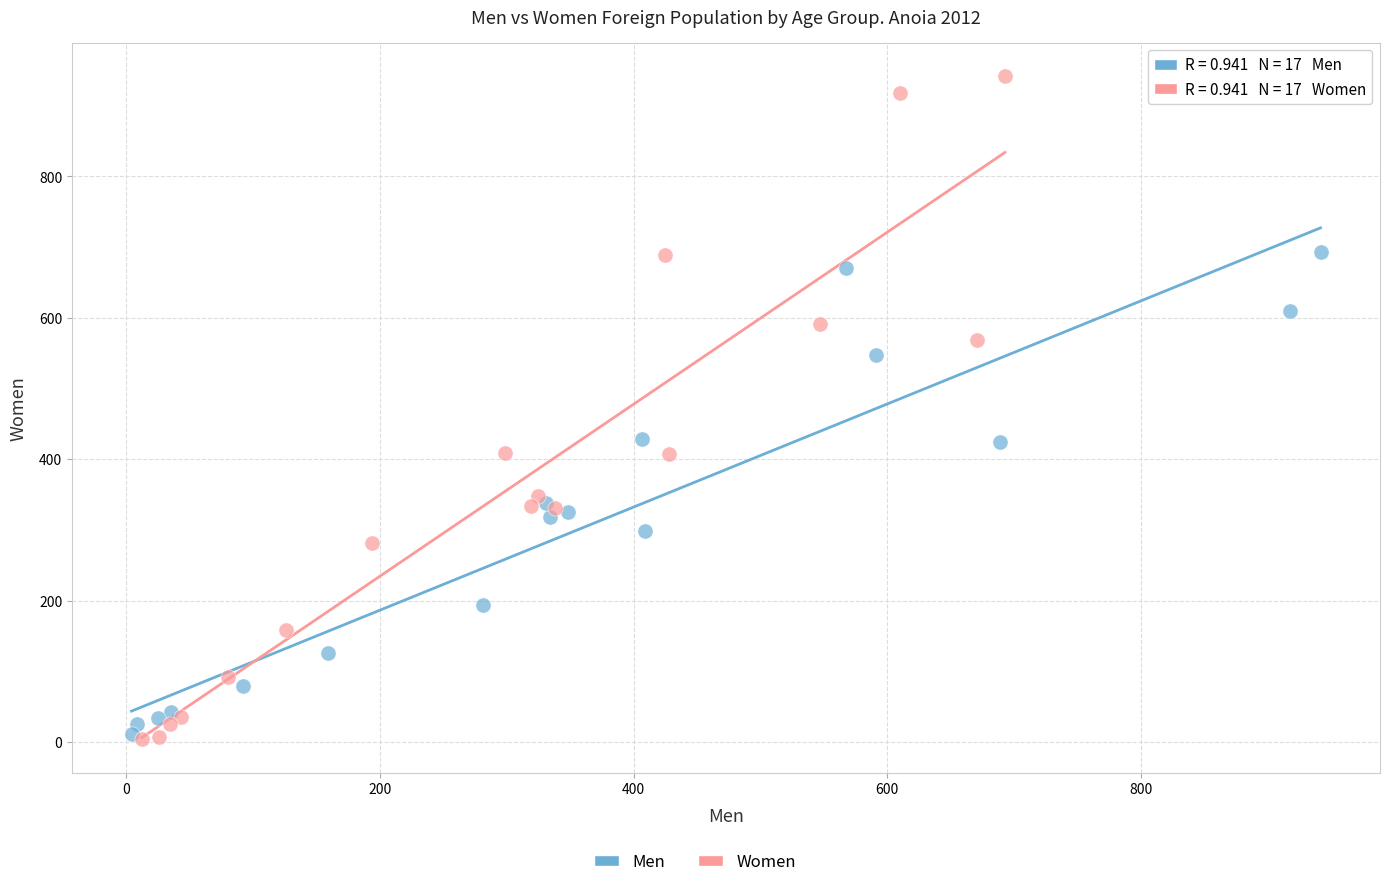

Which series has the widest spread of Y values?

Women